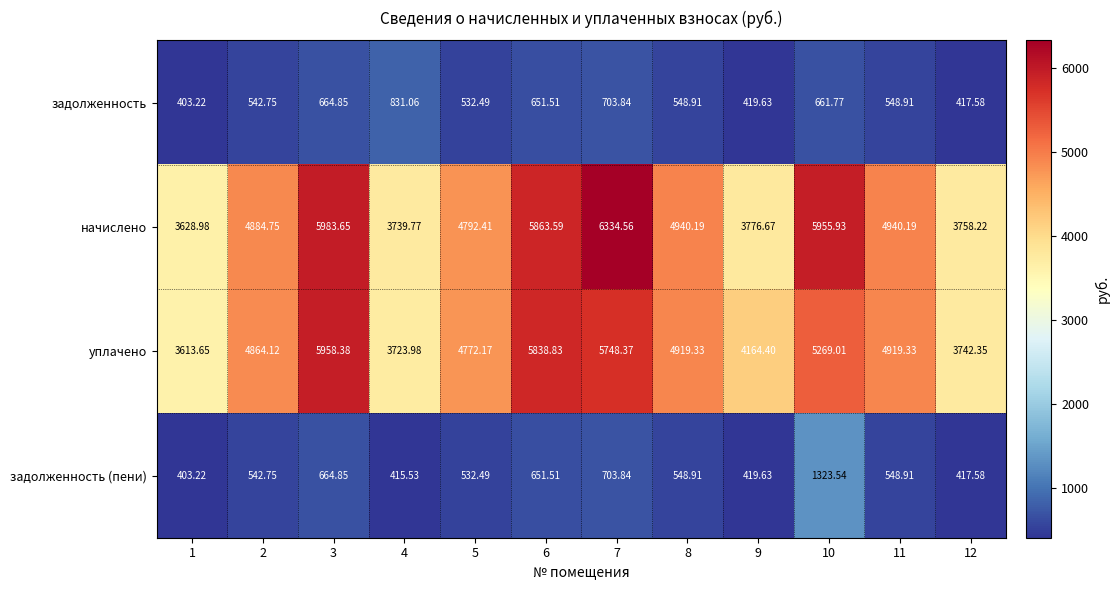

Between 2 and 12, which series saw the biggest shift?

начислено